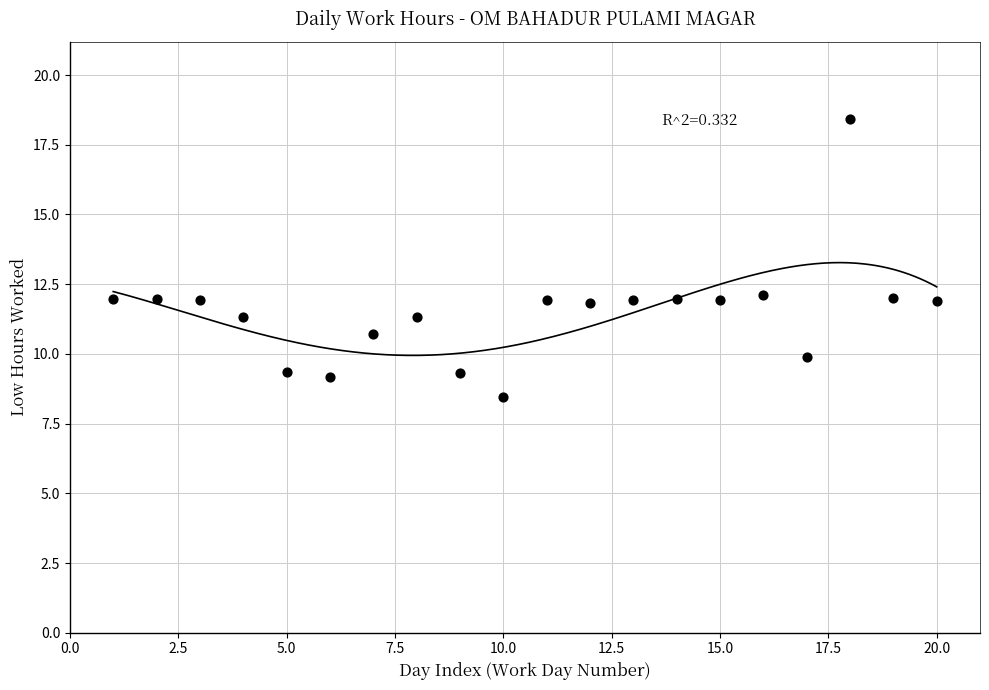

What is the range of Y values (max minus min)?

10.0